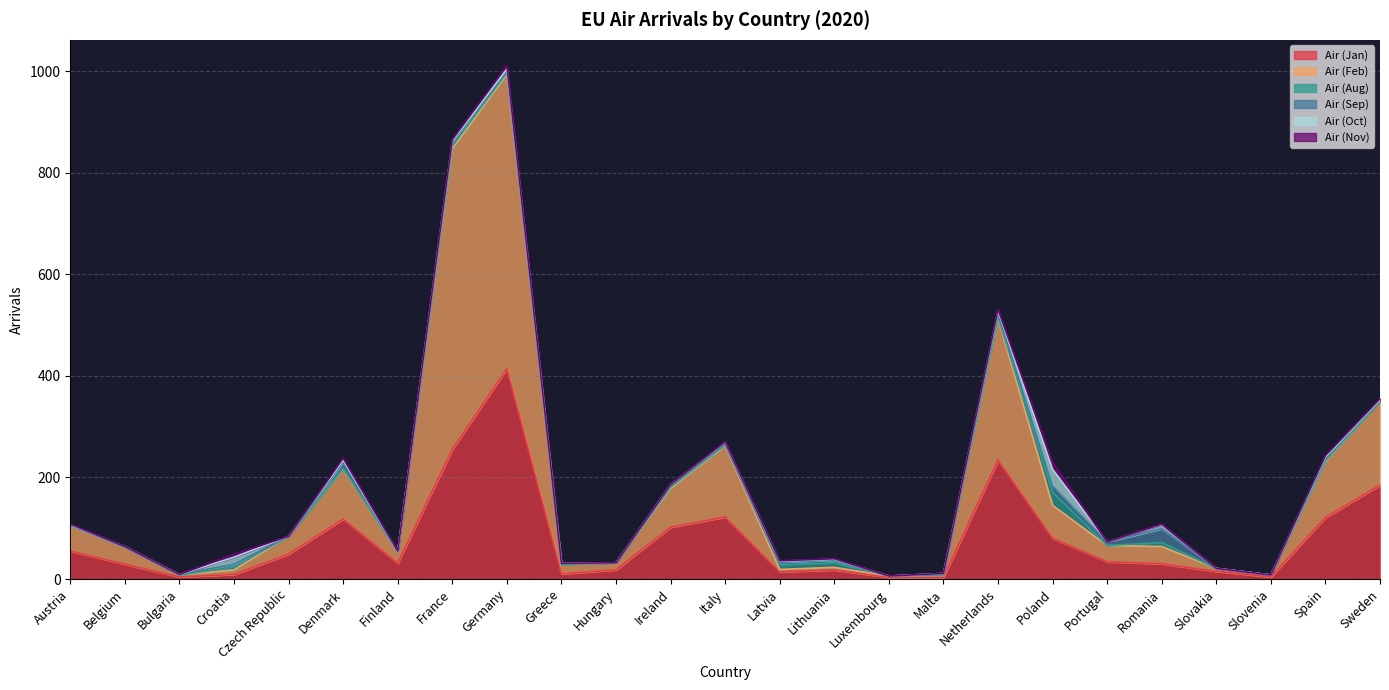

At which category does Air (Aug) reach its first local peak?

Croatia